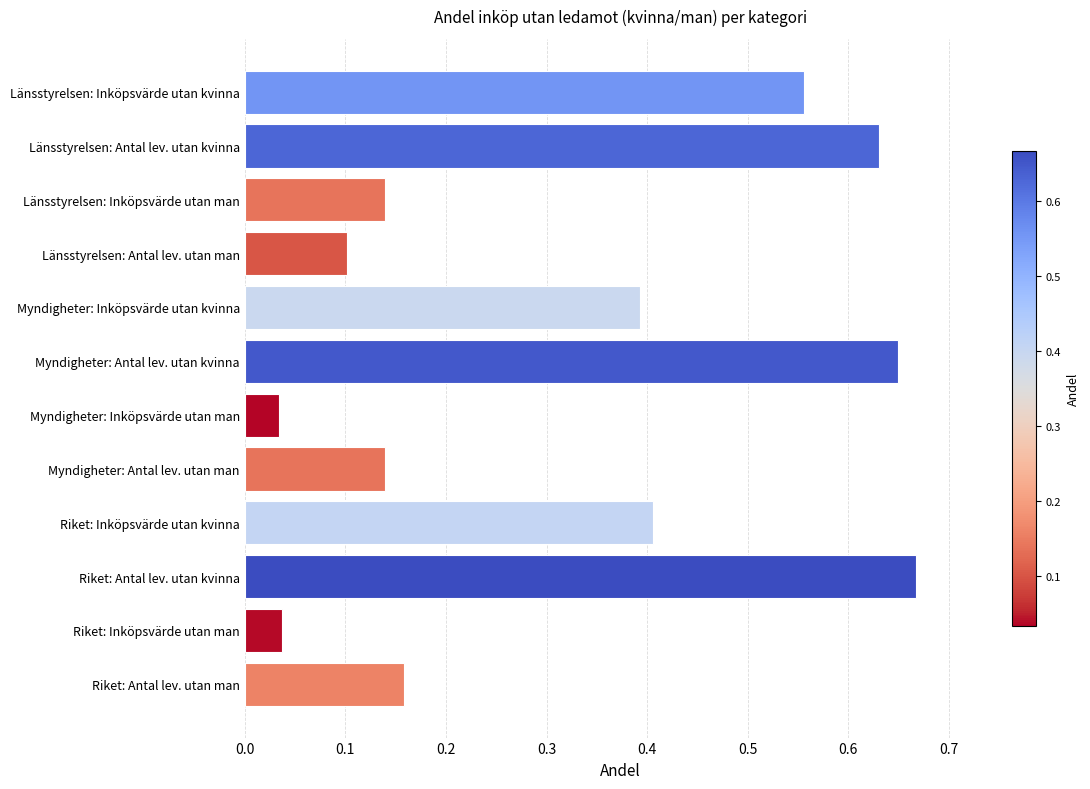

What is the sum of all values?

3.9